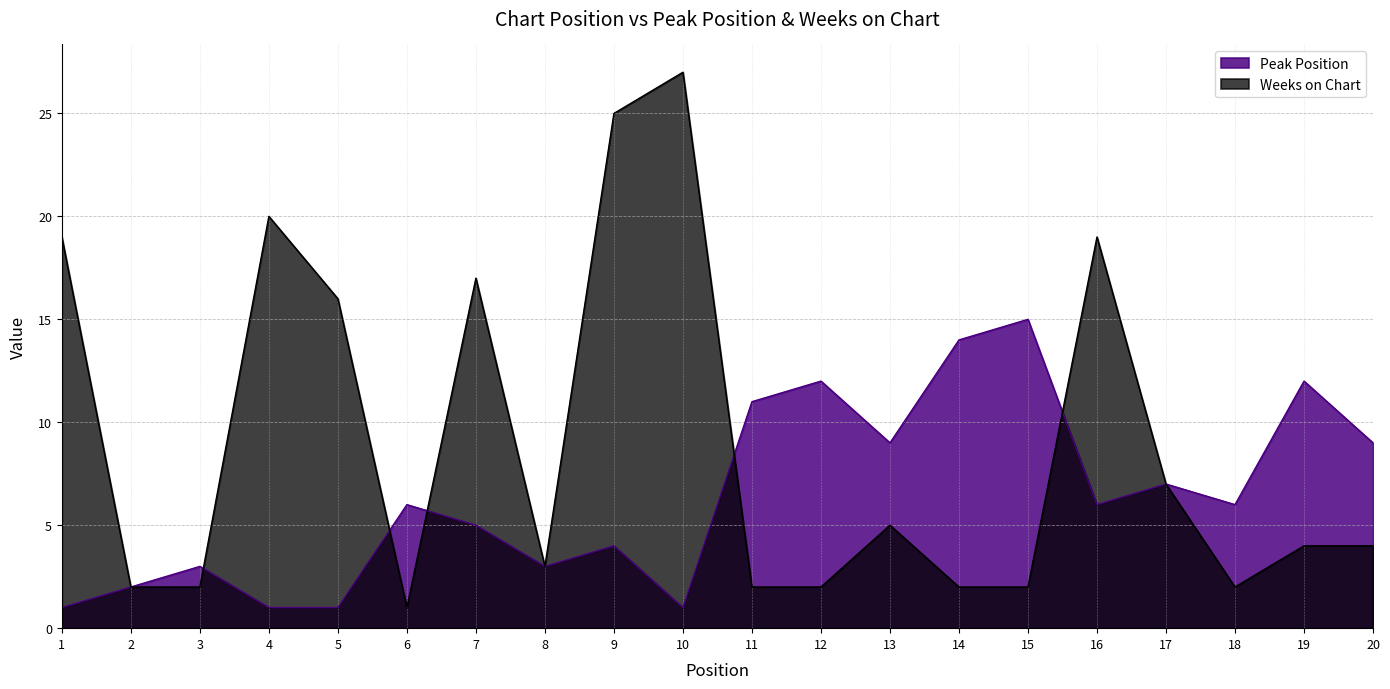

The value of Weeks on Chart at 15 is 2. True or false?

True